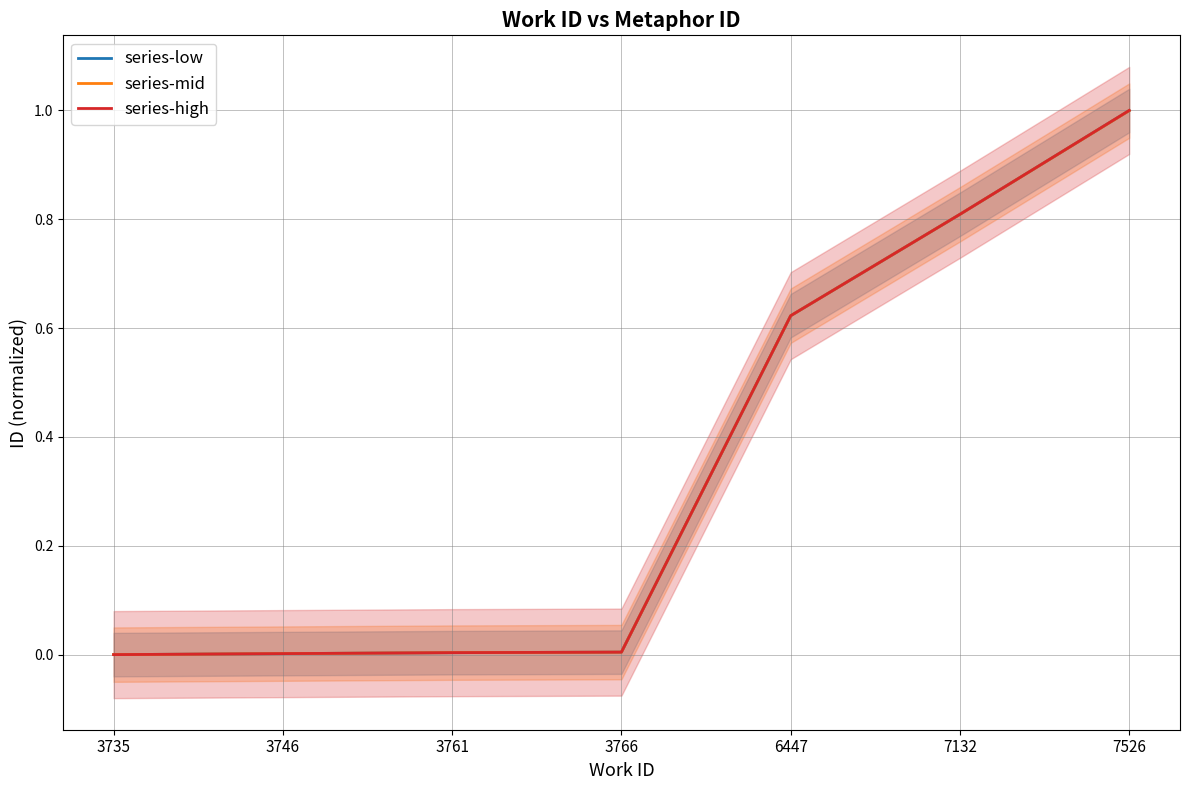

True or false: series-mid has a value of -0.3 at 3735.

False